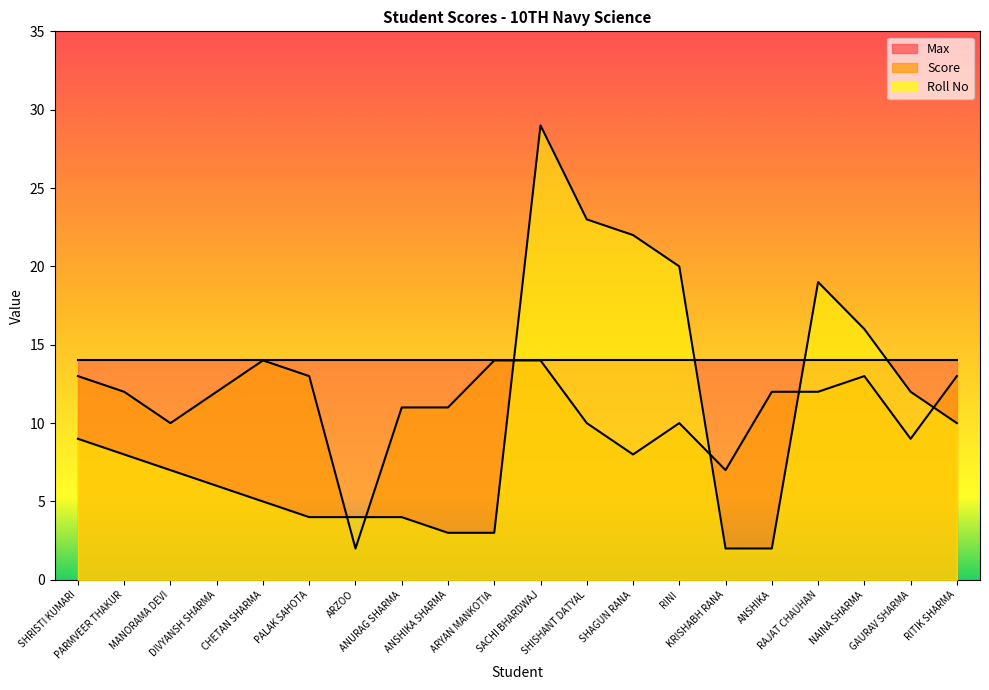

What is the maximum value for Roll No?

29